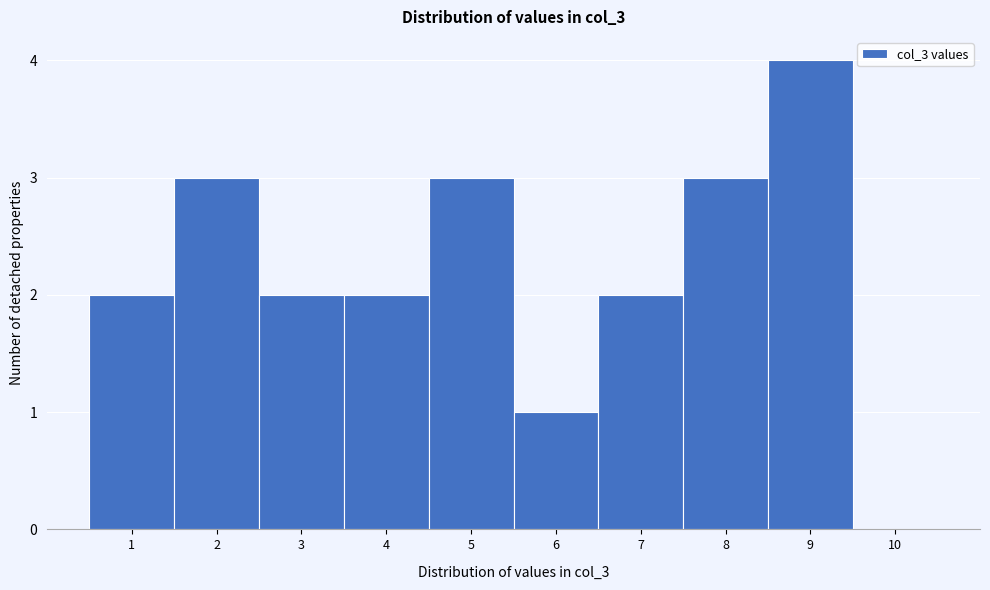

Reading left to right, transcribe this chart: for each bar, give the range it covers on the x-axis and its height. The values are not printed on the chart, so give them approximately, as read against the axis.

0.5 to 1.5: 2
1.5 to 2.5: 3
2.5 to 3.5: 2
3.5 to 4.5: 2
4.5 to 5.5: 3
5.5 to 6.5: 1
6.5 to 7.5: 2
7.5 to 8.5: 3
8.5 to 9.5: 4
9.5 to 10.5: 0